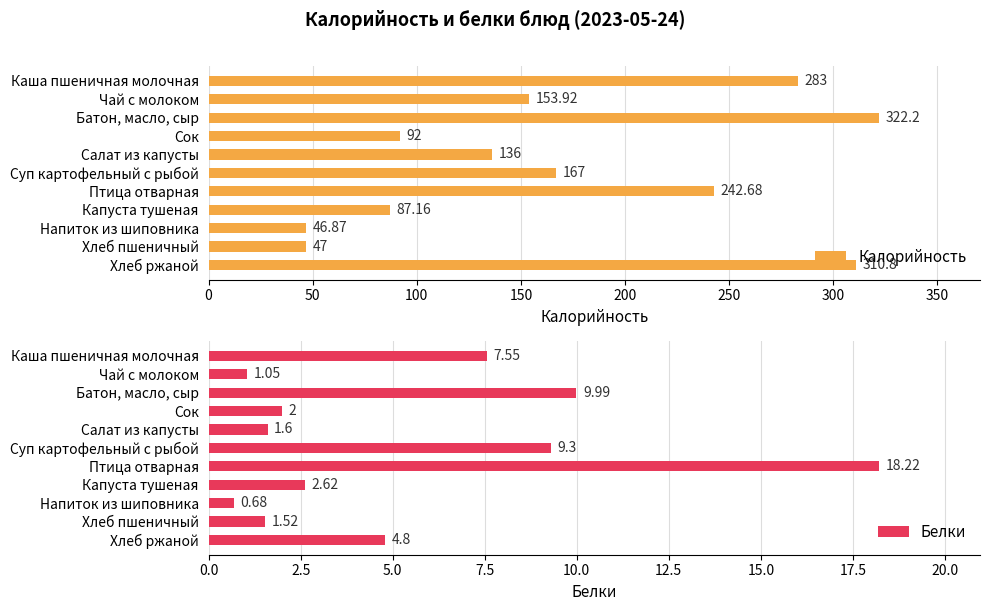

At which label does Калорийность reach its peak?

Батон, масло, сыр